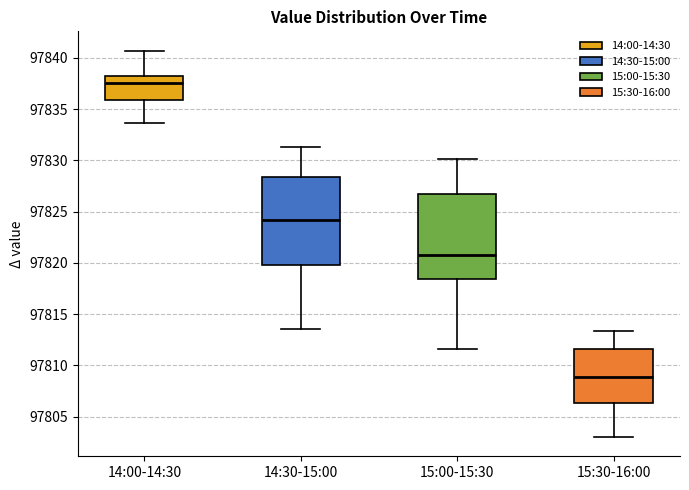

Where does the upper whisker of the box for 14:30-15:00 end on the y-axis? The values are not printed on the chart, so give them approximately, as read against the axis.

97831.5